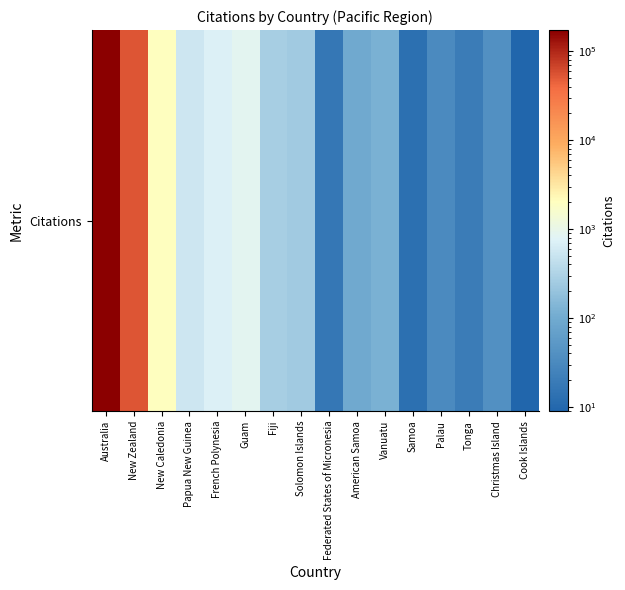

How many data points are above 247?

7